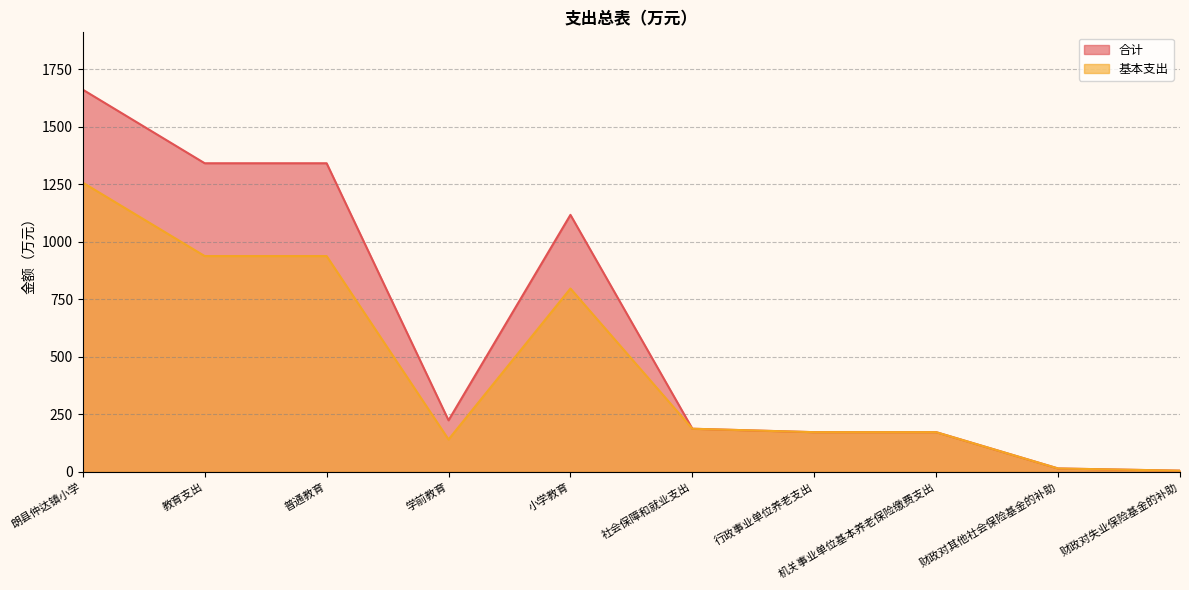

Does the chart display data point markers on the line(s)?

No